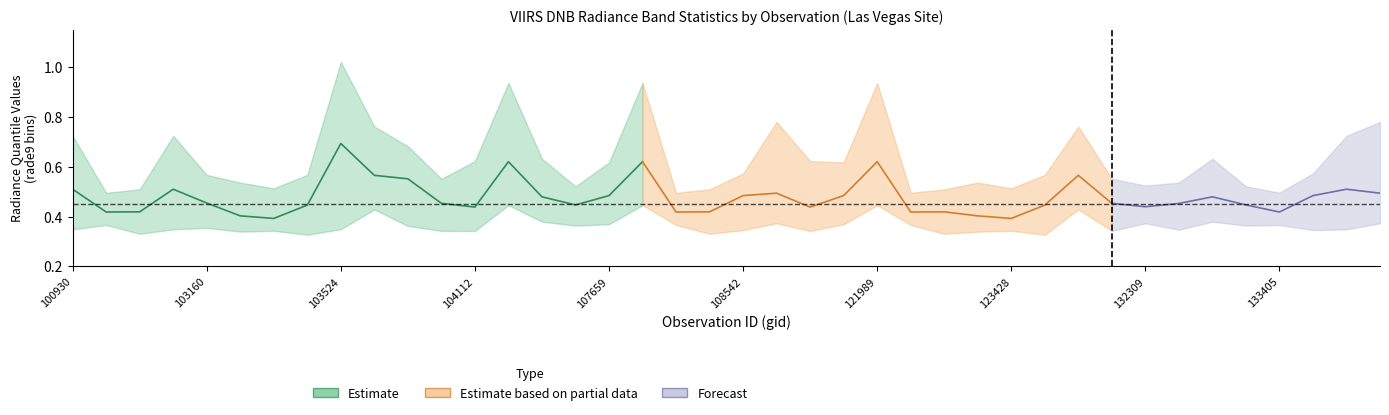

True or false: rade9_bin_mdn and rade9_bin_1q cross at least once.

False